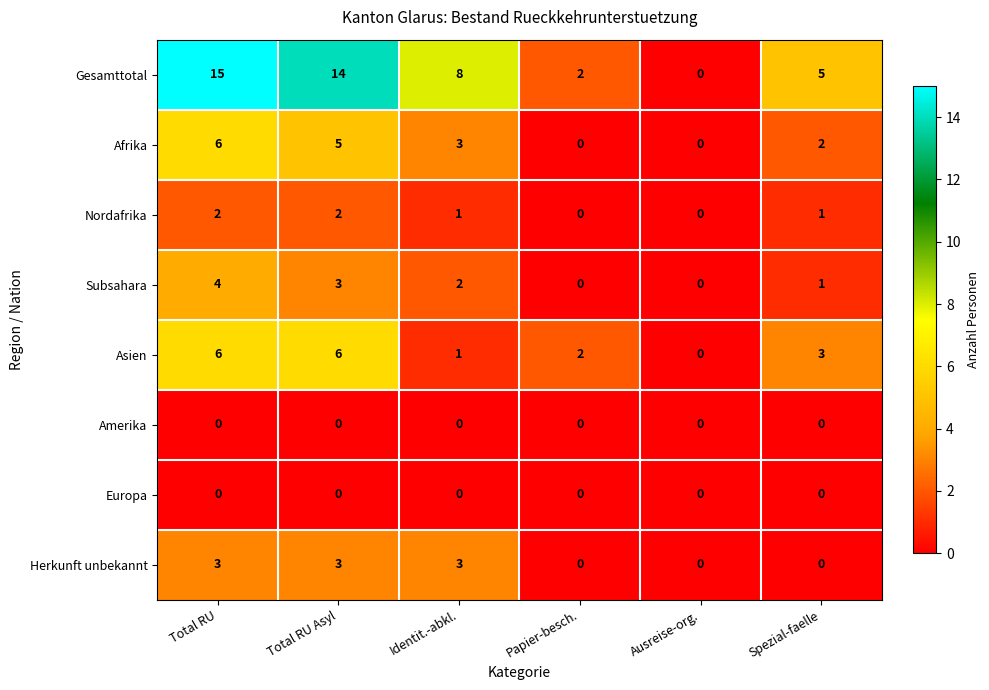

Which series has the largest range (max minus min)?

Gesamttotal